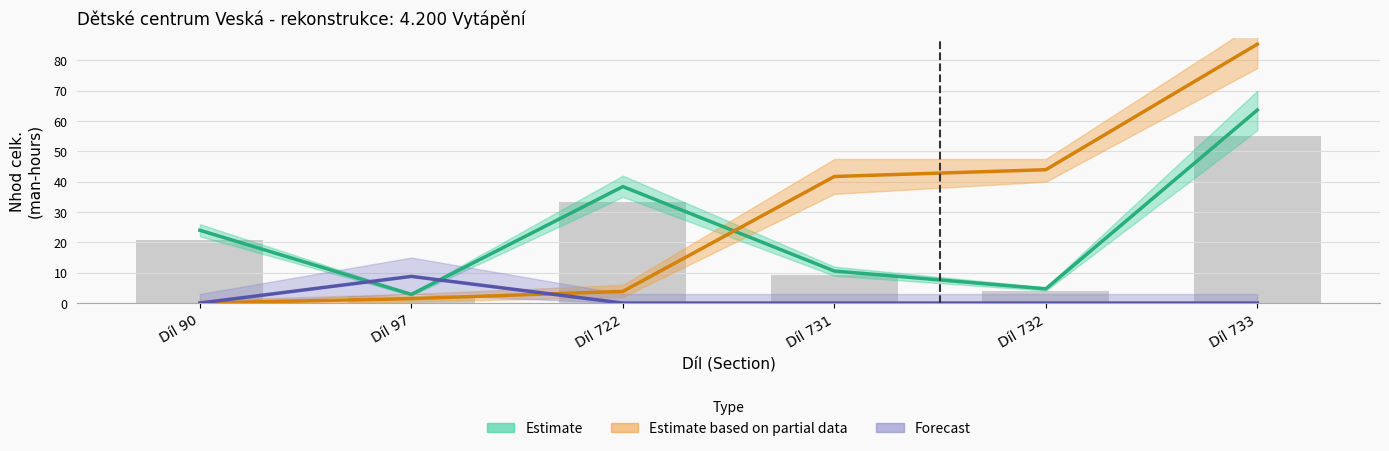

What is the approximate value of hmotnost celk.(t) at Díl 733?

85.3